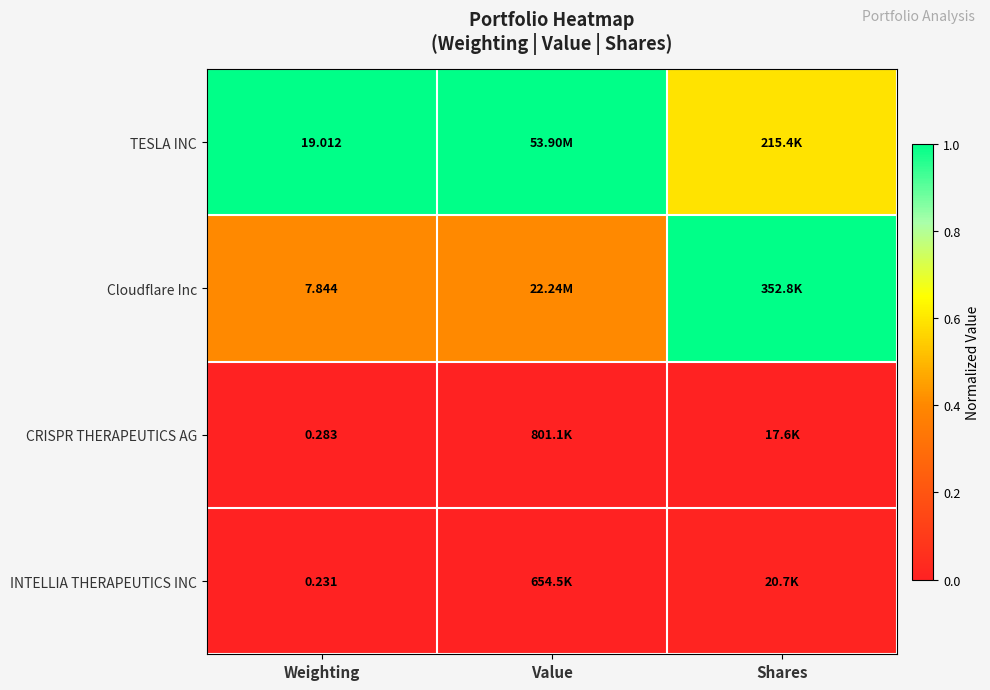

At Weighting, list the series in order from smallest to largest.

INTELLIA THERAPEUTICS INC, CRISPR THERAPEUTICS AG, Cloudflare Inc, TESLA INC